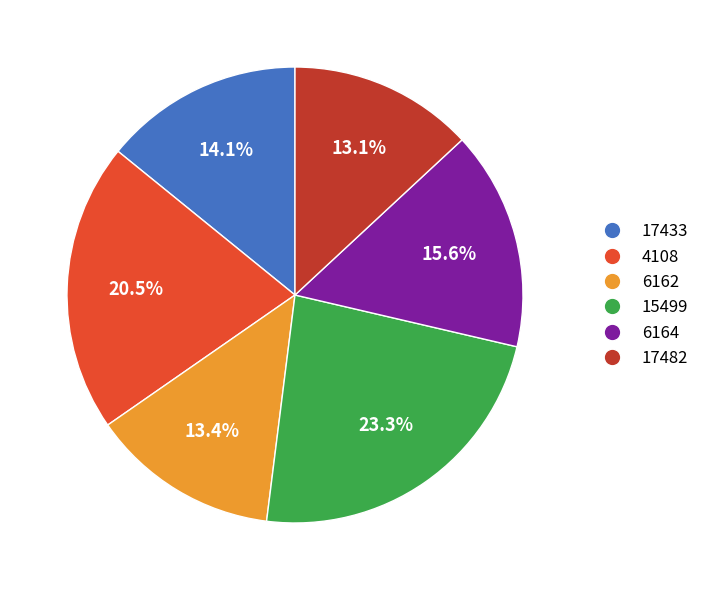

Do 17482 and 4108 together represent more than half of the pie?

No